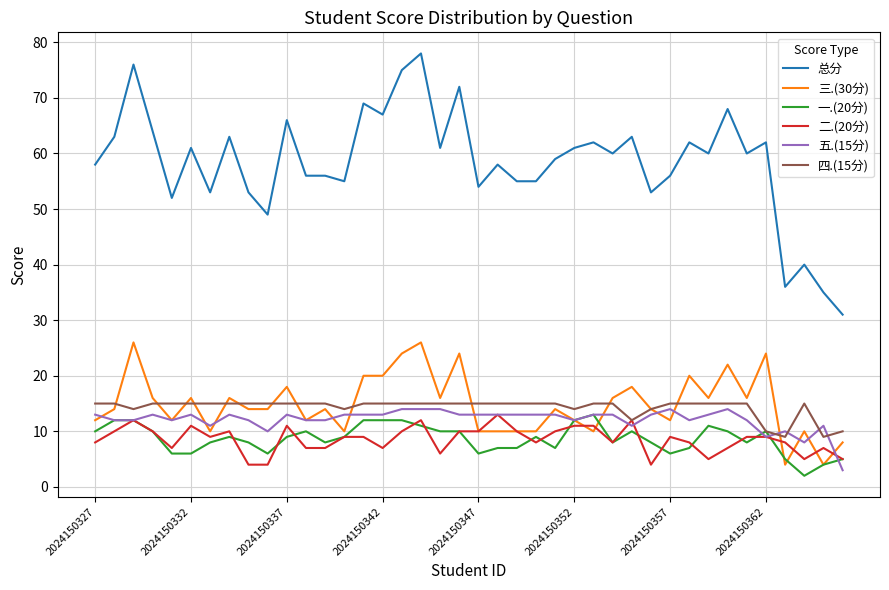

Which series has the widest spread of values?

总分